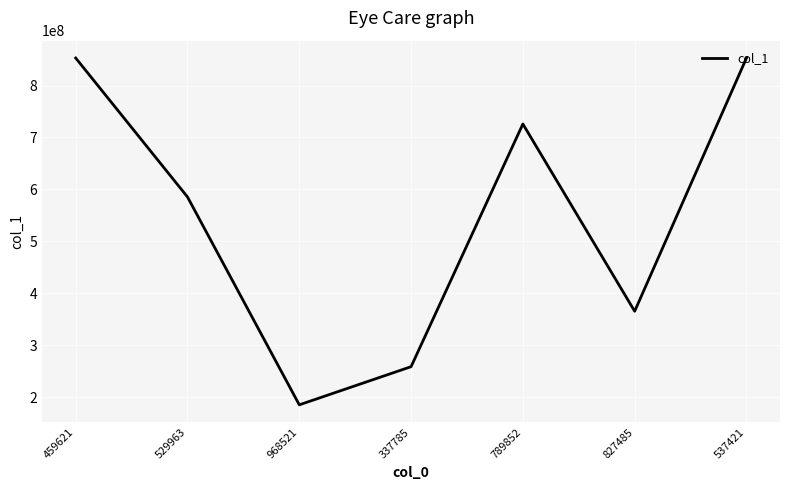

What is the sum of the values at 337785 and 827485?

624232240